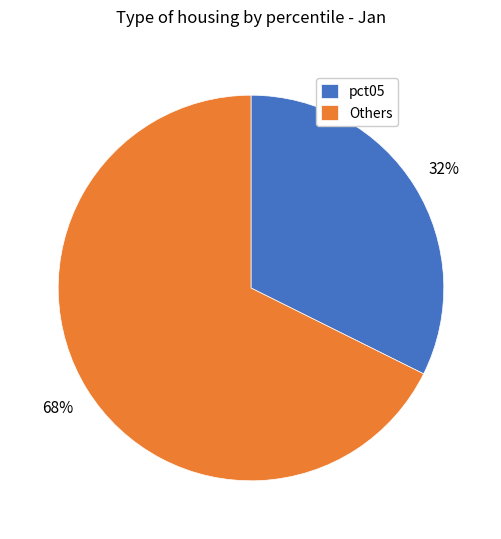

Count the number of slices in the pie.

2